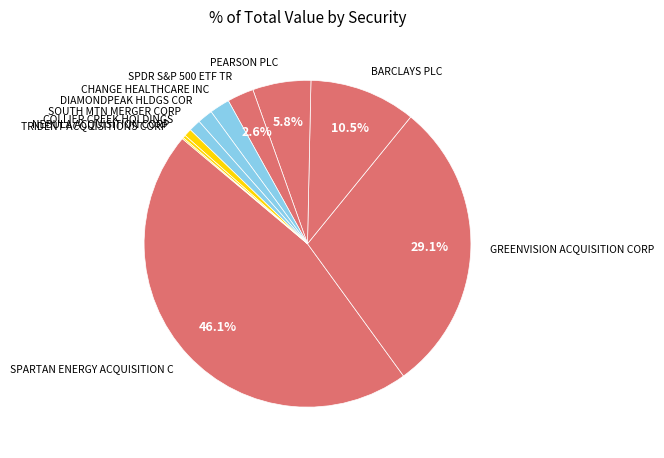

Which has a higher value, SOUTH MTN MERGER CORP or CHANGE HEALTHCARE INC?

CHANGE HEALTHCARE INC